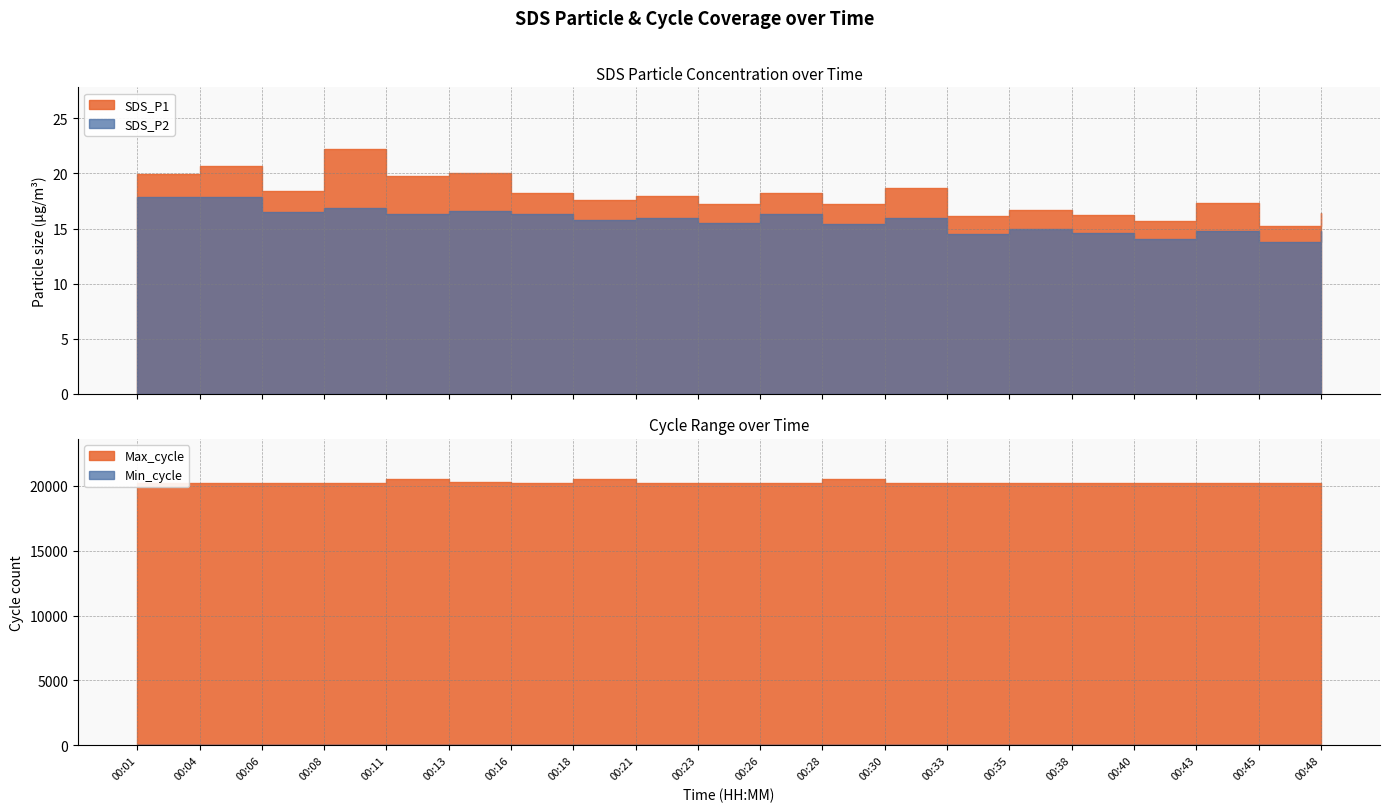

How many values in the SDS_P2 series exceed 15?

13